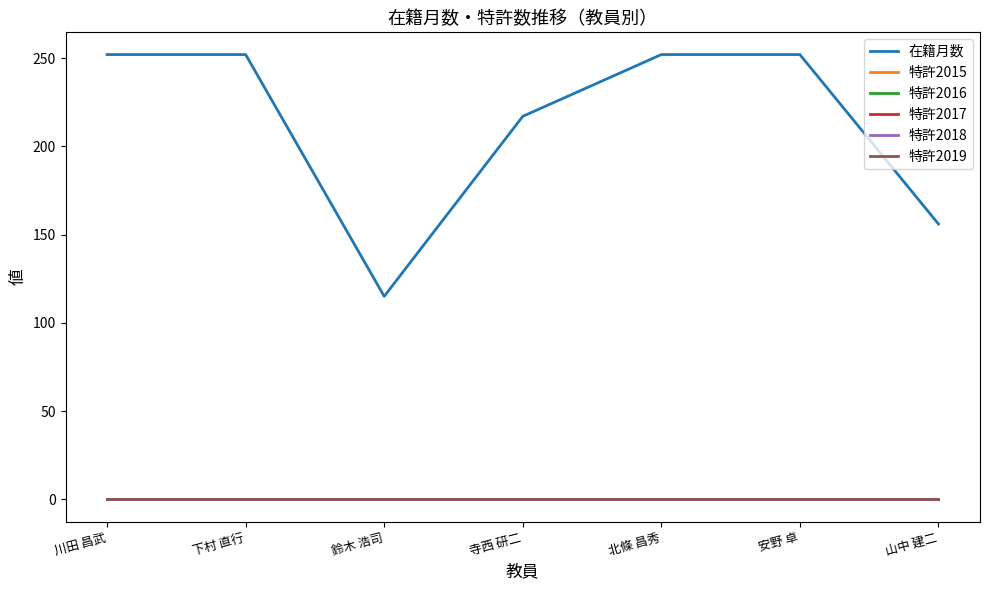

Reading left to right, list all the values displayed in this chart.

在籍月数: 川田 昌武=252	下村 直行=252	鈴木 浩司=115	寺西 研二=217	北條 昌秀=252	安野 卓=252	山中 建二=156
特許2015: 川田 昌武=0	下村 直行=0	鈴木 浩司=0	寺西 研二=0	北條 昌秀=0	安野 卓=0	山中 建二=0
特許2016: 川田 昌武=0	下村 直行=0	鈴木 浩司=0	寺西 研二=0	北條 昌秀=0	安野 卓=0	山中 建二=0
特許2017: 川田 昌武=0	下村 直行=0	鈴木 浩司=0	寺西 研二=0	北條 昌秀=0	安野 卓=0	山中 建二=0
特許2018: 川田 昌武=0	下村 直行=0	鈴木 浩司=0	寺西 研二=0	北條 昌秀=0	安野 卓=0	山中 建二=0
特許2019: 川田 昌武=0	下村 直行=0	鈴木 浩司=0	寺西 研二=0	北條 昌秀=0	安野 卓=0	山中 建二=0